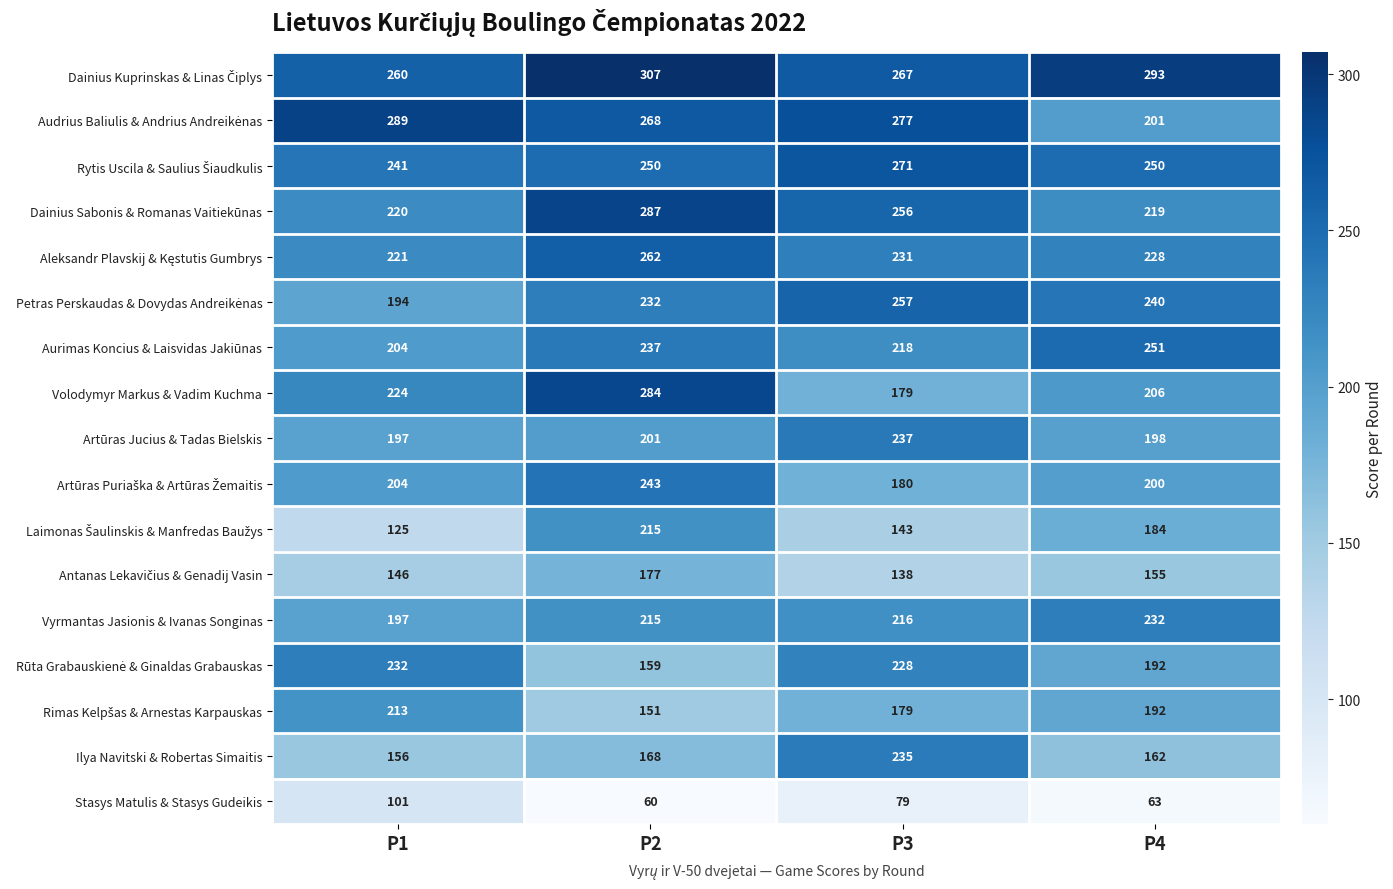

Between P2 and P3, which series saw the biggest shift?

Volodymyr Markus & Vadim Kuchma